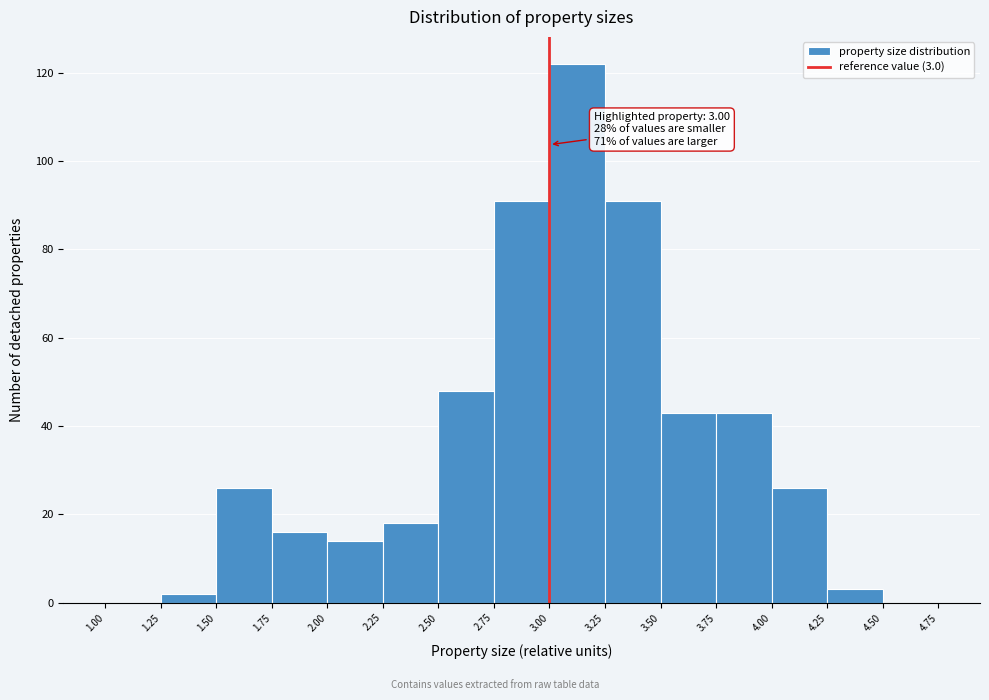

Over which range of the x-axis is the bar tallest?

3.00 to 3.25